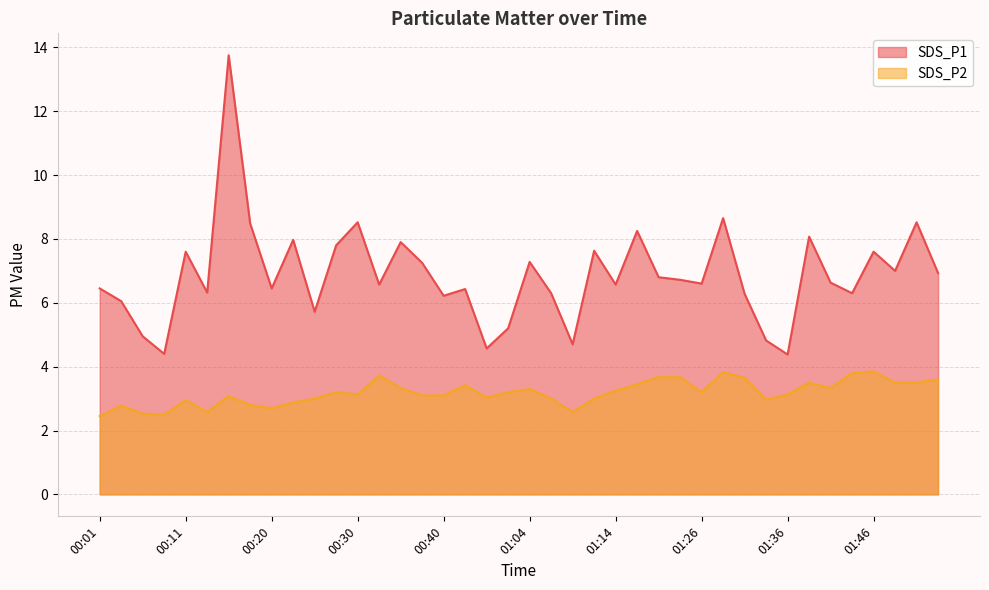

What is the difference between the maximum and minimum values in the SDS_P1 series?

9.4